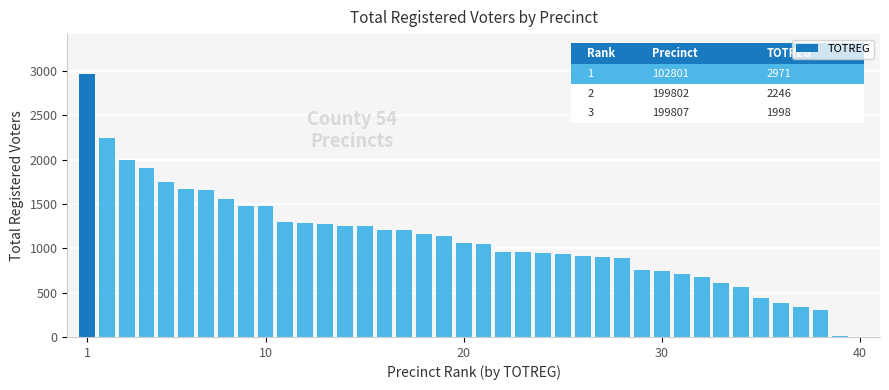

What is the sum of all values?

43916